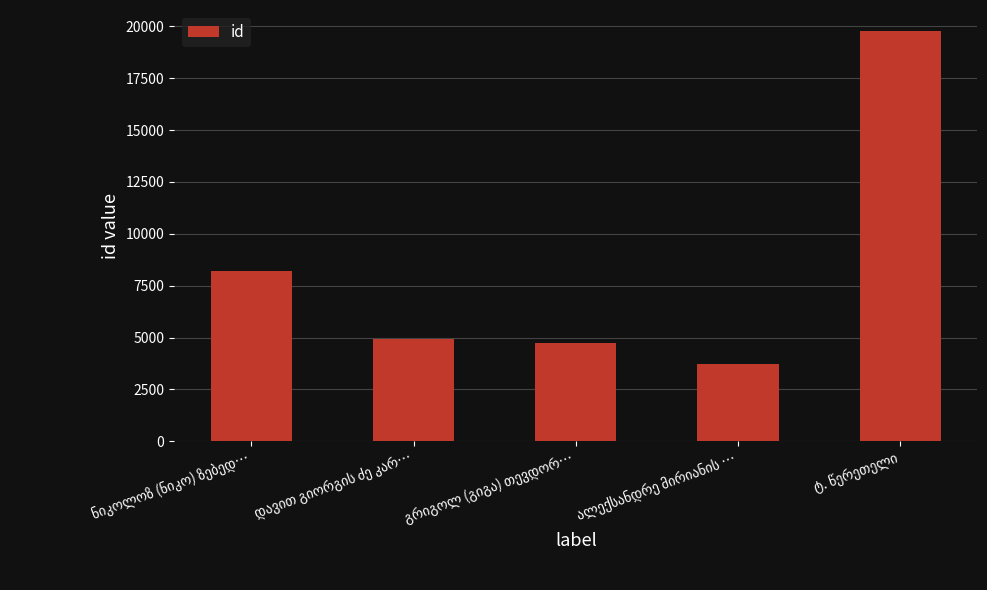

What is the value of the 2nd bar from the left?

4942